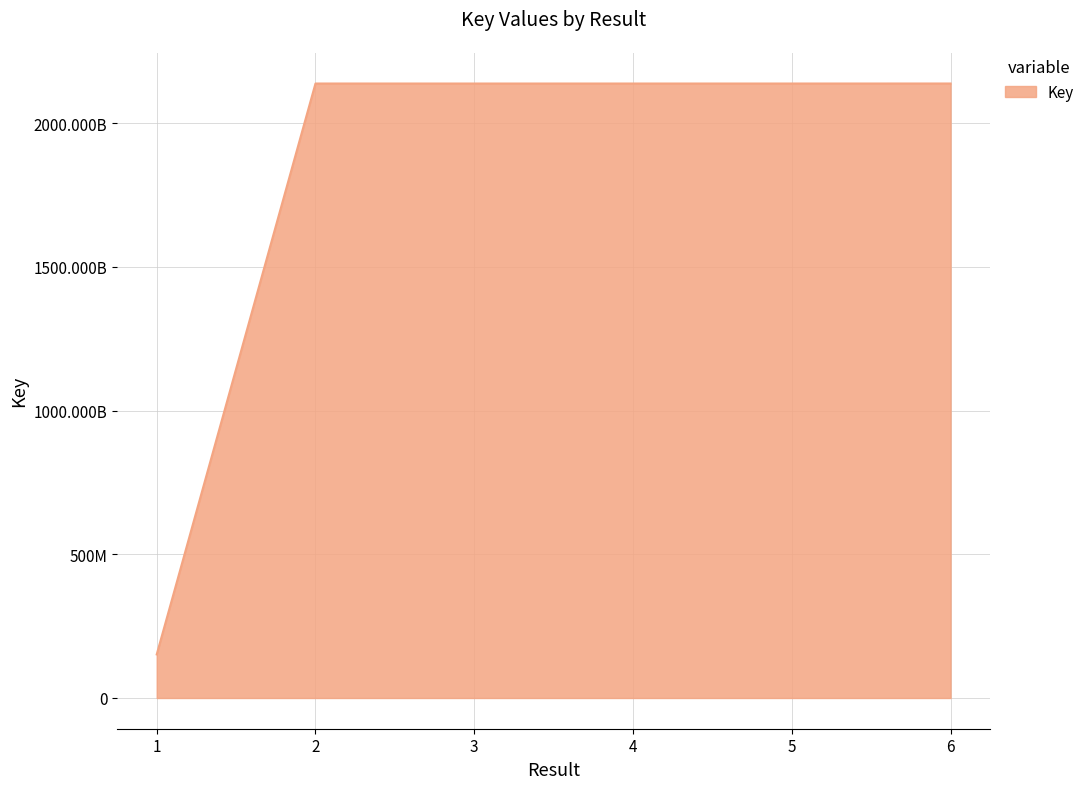

What is the average value?

1806685431